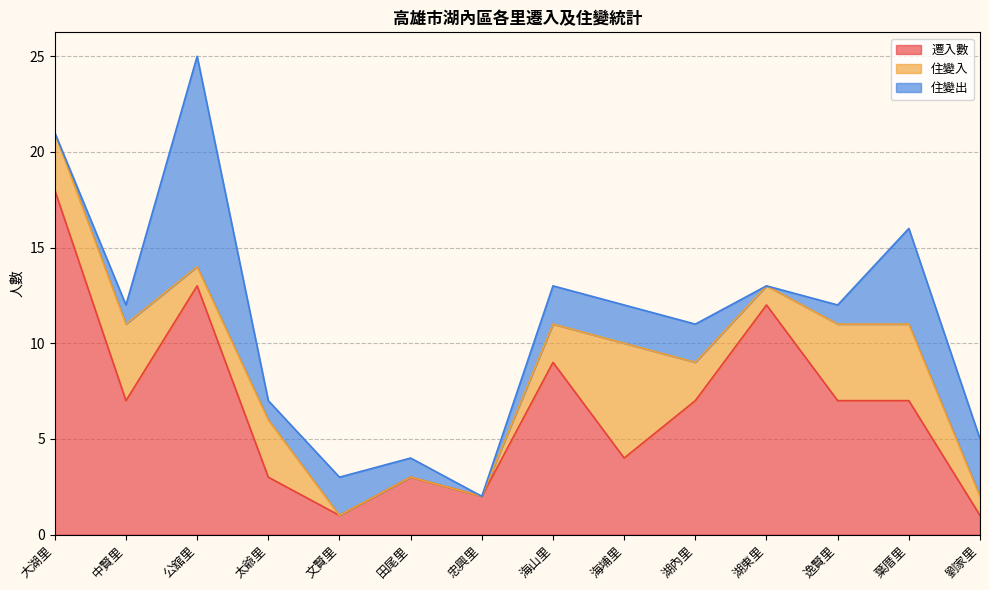

Which category has the highest value in the 遷入數 series?

大湖里